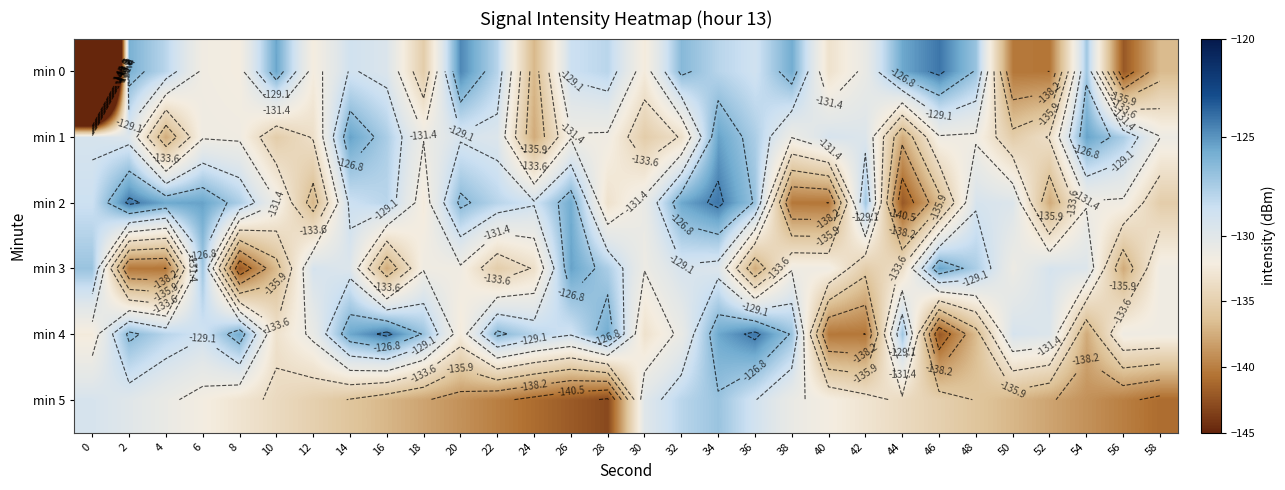

The value of min 0 at 58 is -204.1. True or false?

False